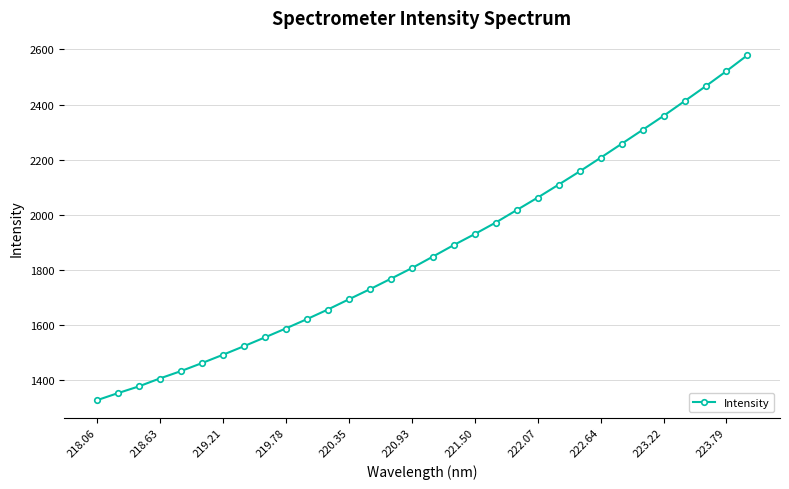

What is the maximum value shown in the chart?

2579.4